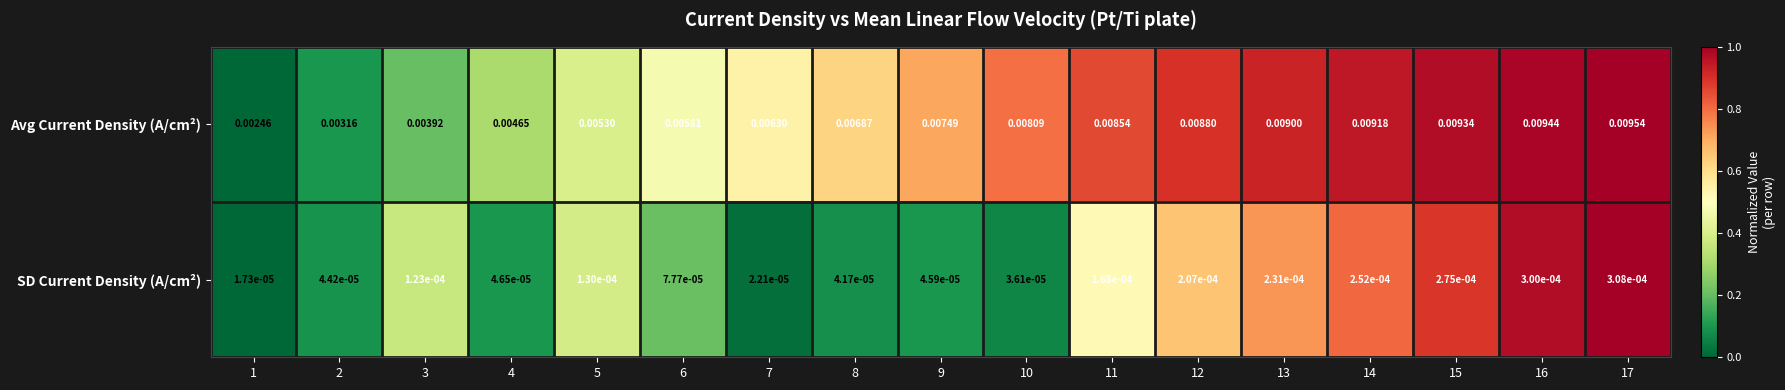

Which category has the highest value across all series?

17